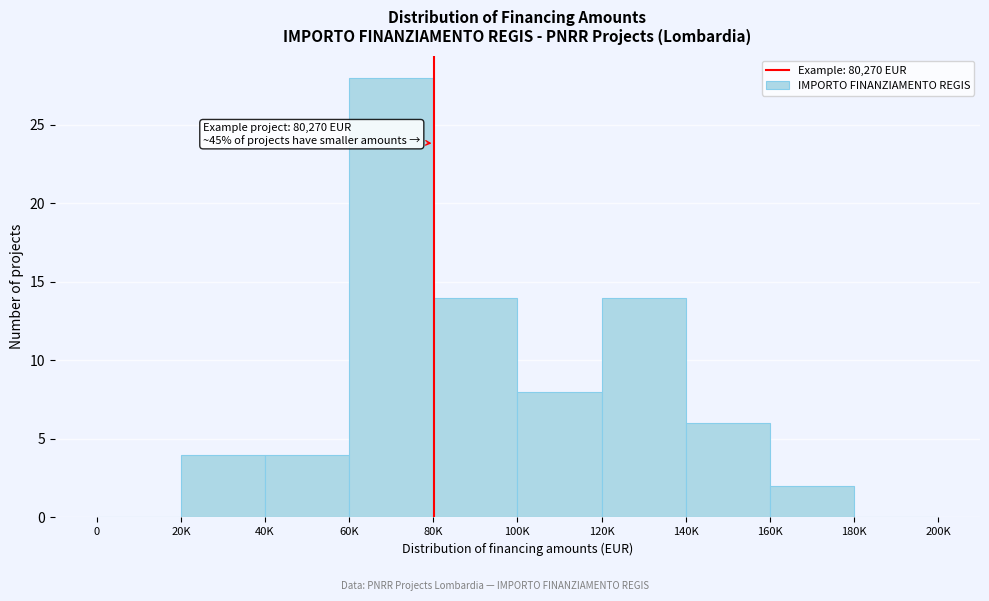

Reading left to right, extract all data points from this chart.

0=0	20K=4	40K=4	60K=28	80K=14	100K=8	120K=14	140K=6	160K=2	180K=0